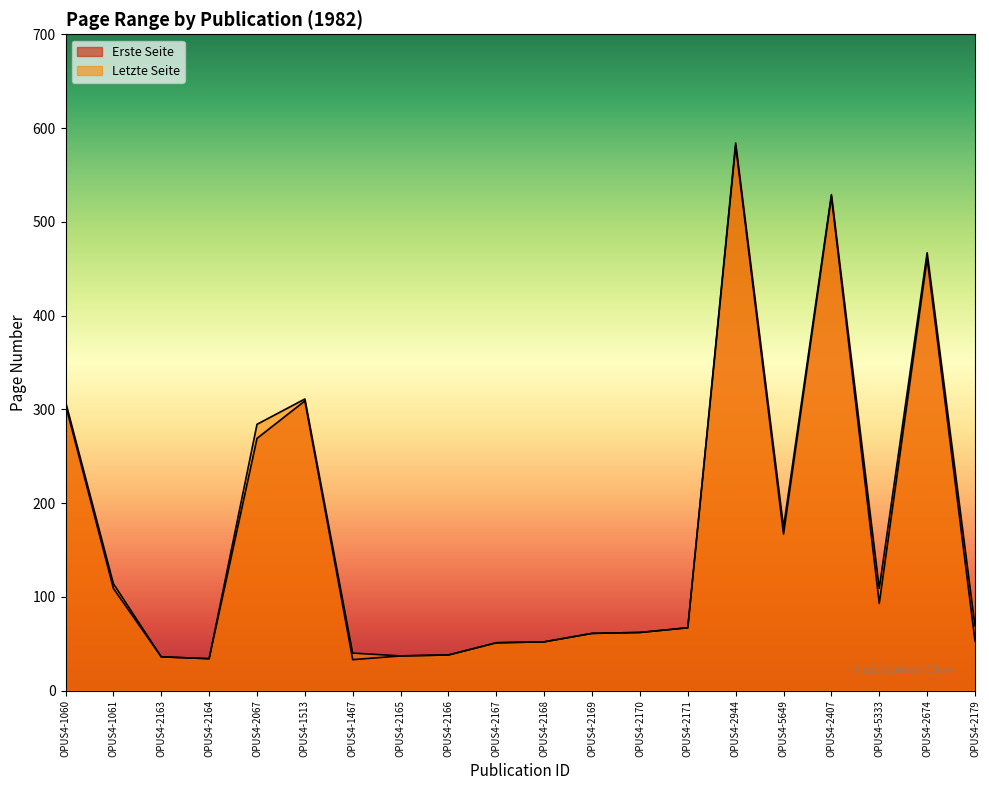

What is the sum of the Erste Seite values at OPUS4-2164 and OPUS4-2179?

87